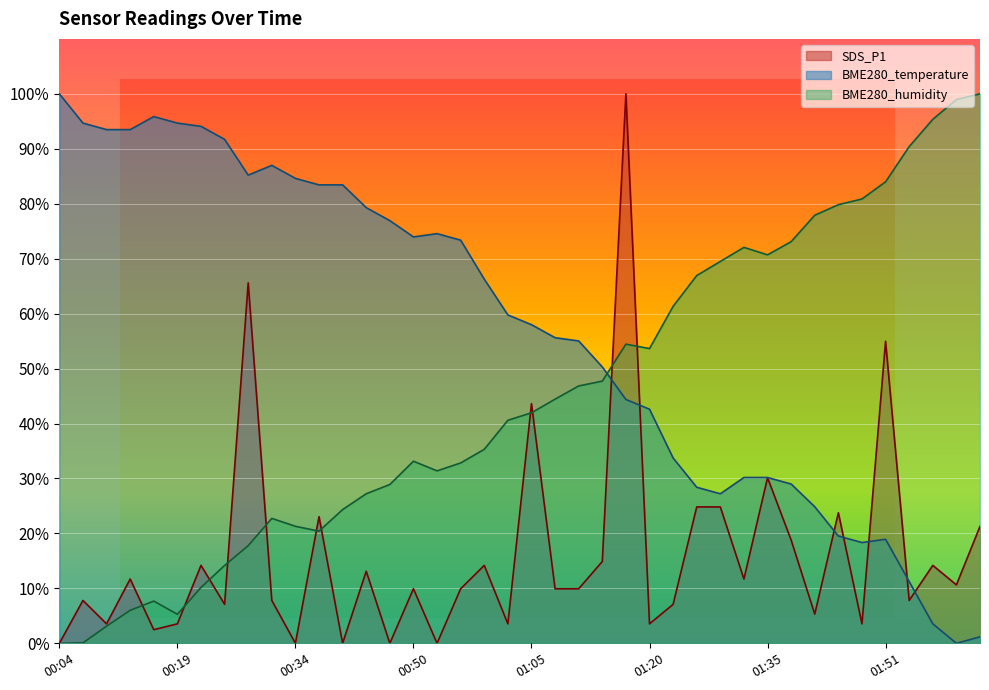

What is the label of the 3rd point from the right?

01:57